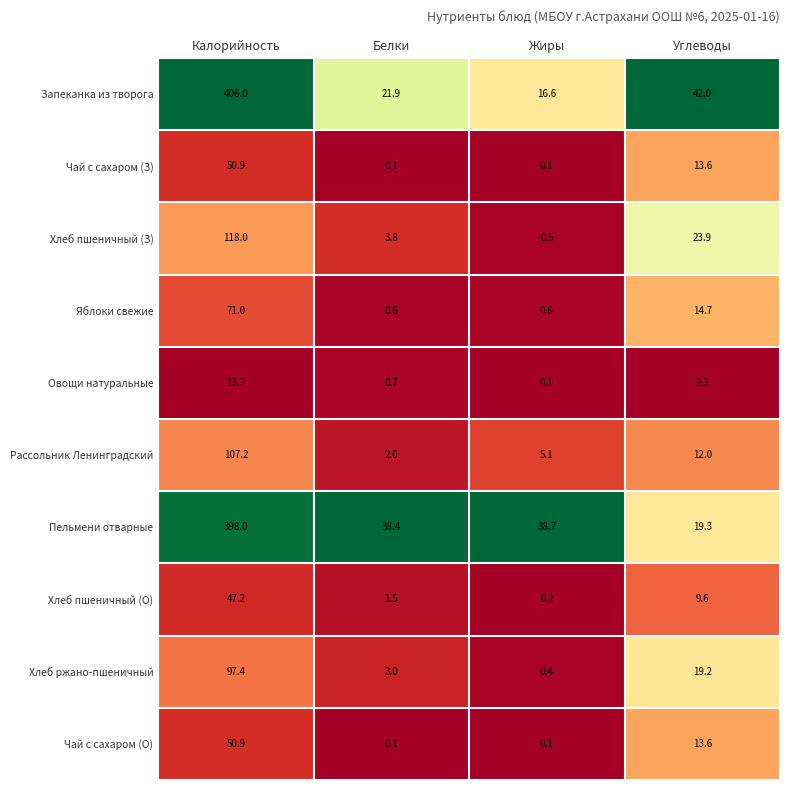

What is the sum of the Хлеб пшеничный (З) values at Белки and Углеводы?

27.7